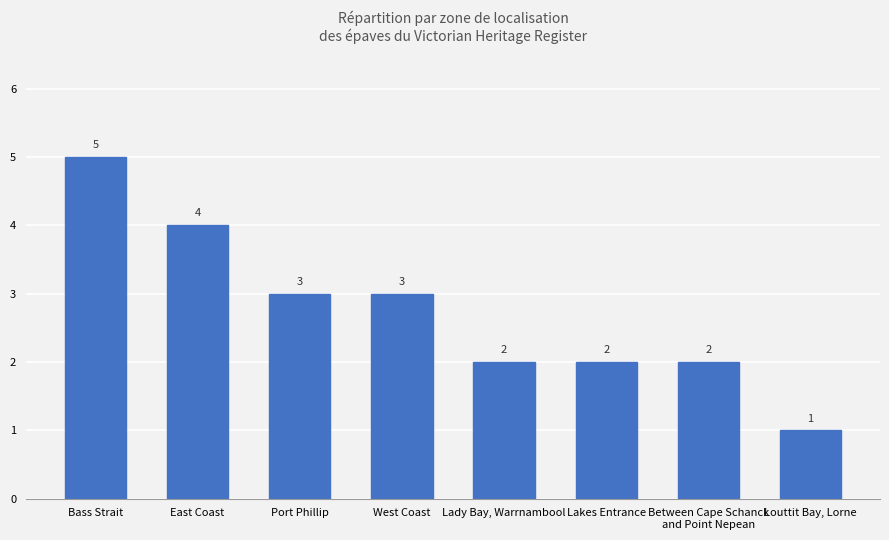

At which label does the data first exceed 3?

Bass Strait